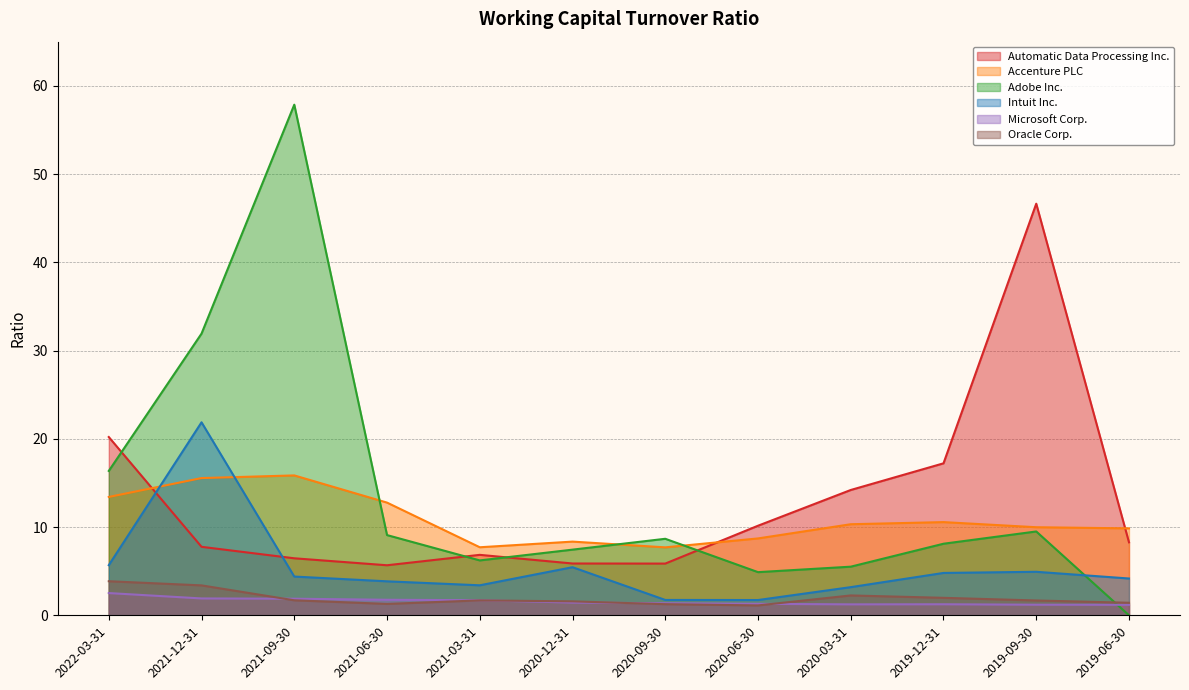

What is the difference between the Microsoft Corp. values at 2021-09-30 and 2020-06-30?

0.6